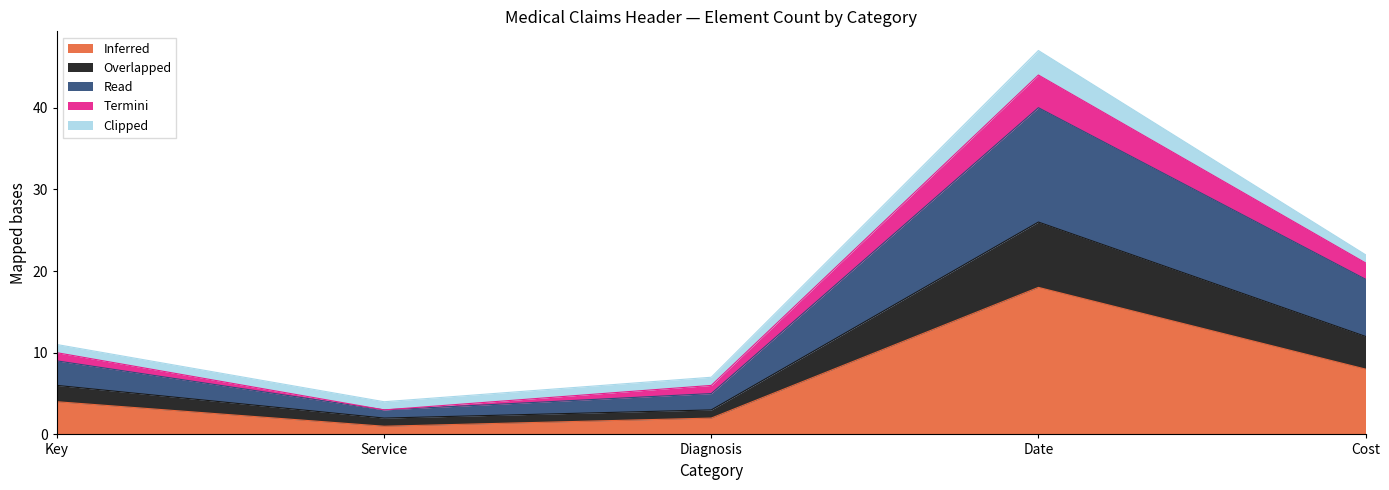

True or false: Read has more than 2 interior local peaks.

False